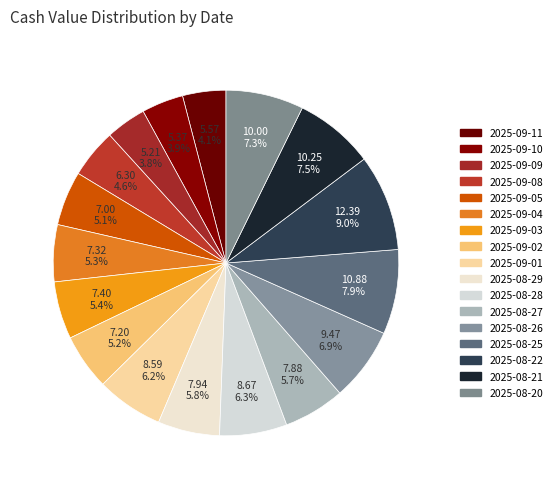

How many segments does this pie chart have?

17